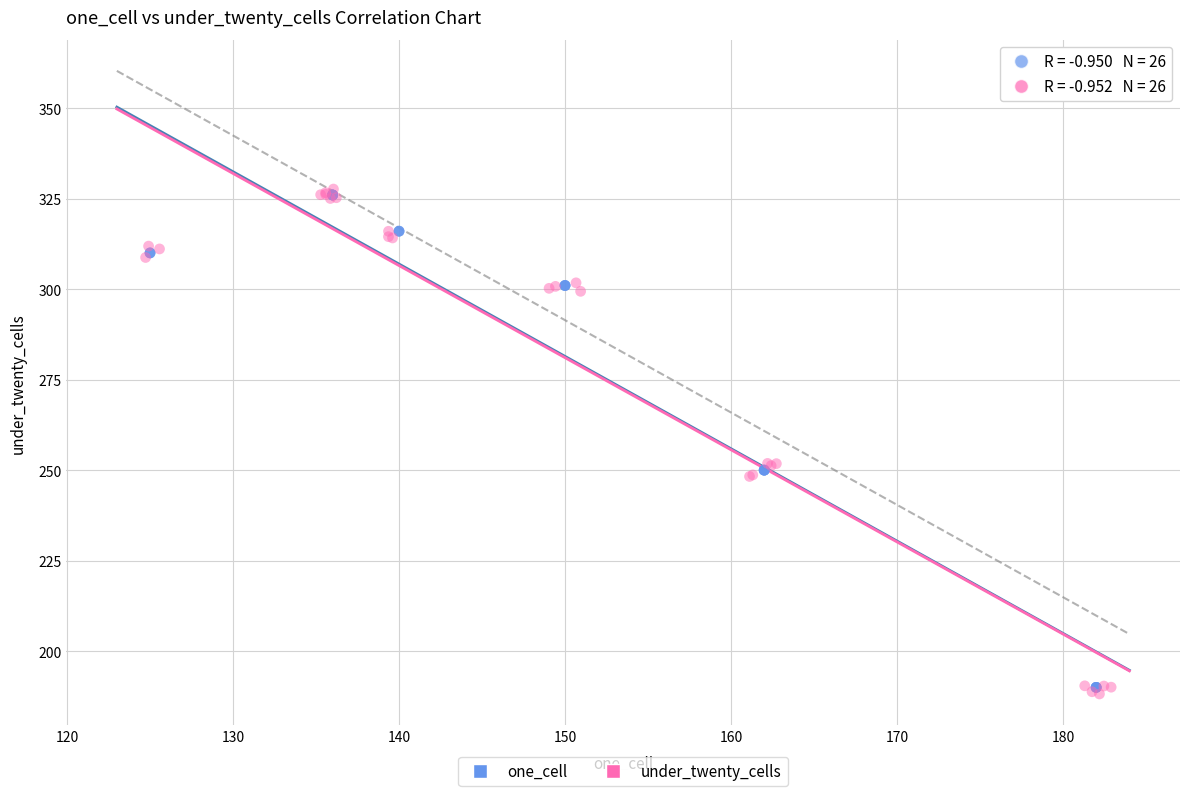

Which series reaches the maximum Y coordinate?

under_twenty_cells